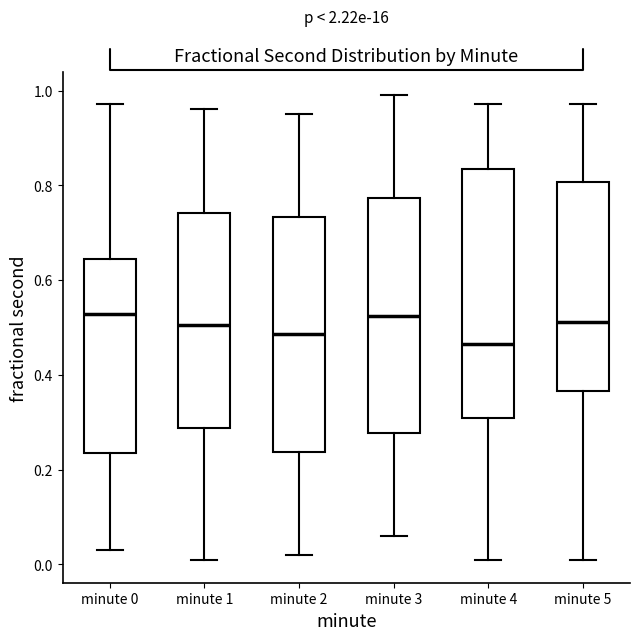

Where is the upper edge of the box for minute 4 on the y-axis? The values are not printed on the chart, so give them approximately, as read against the axis.

0.84